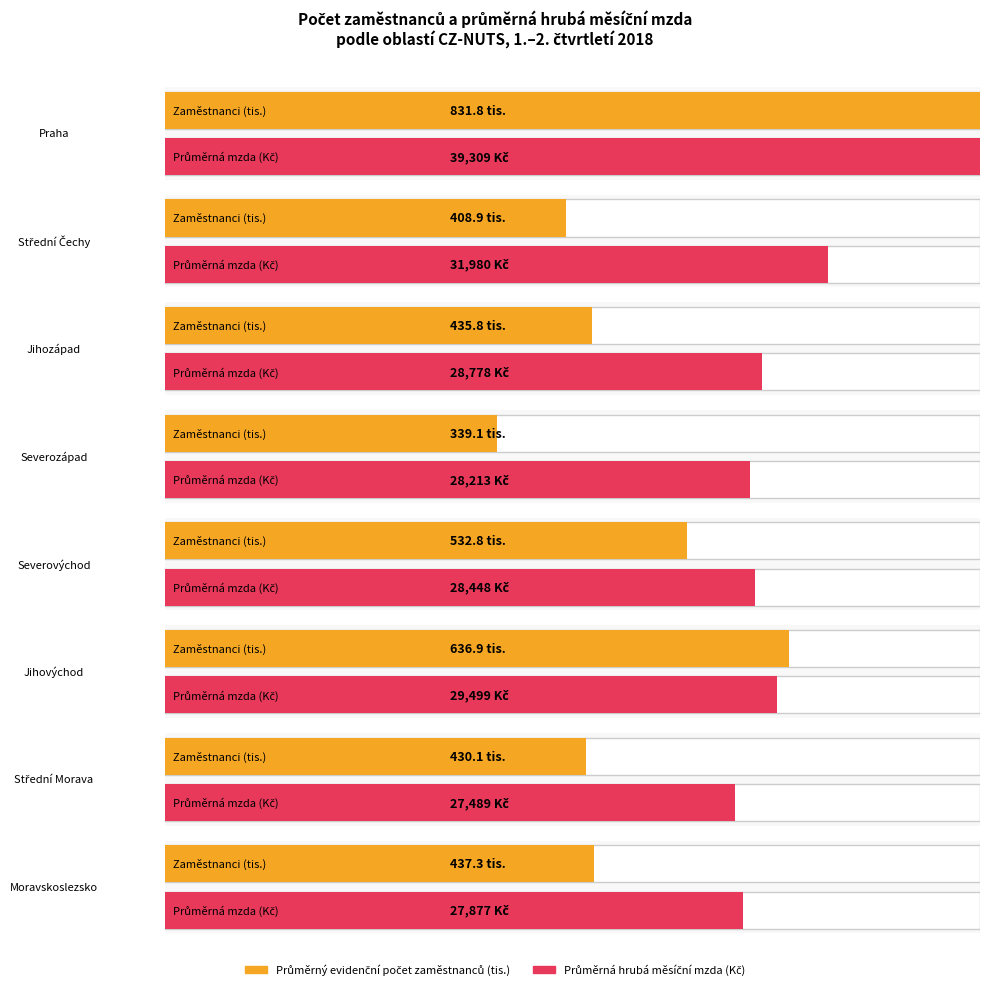

What is the label of the 5th bar from the left?

Severovýchod